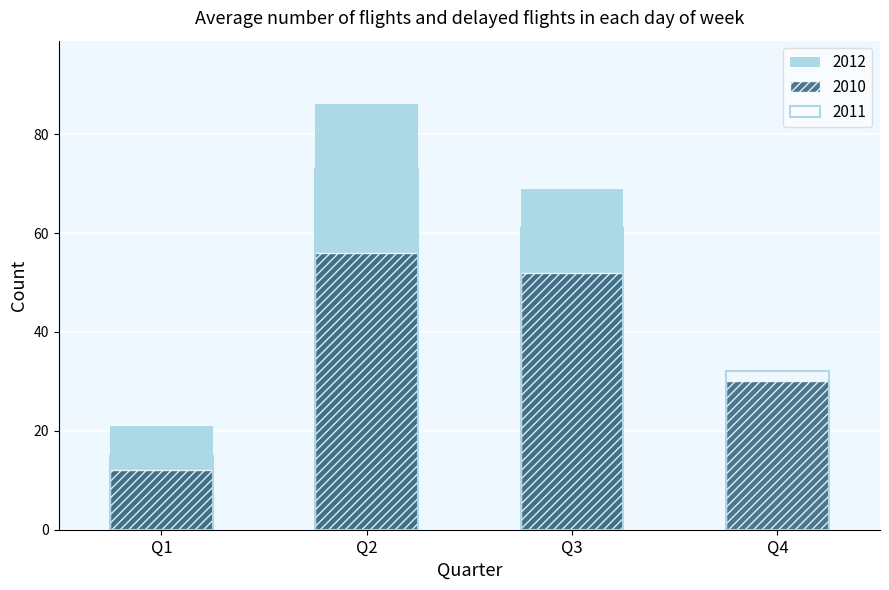

At which label is 2011 closest to 44?

Q4